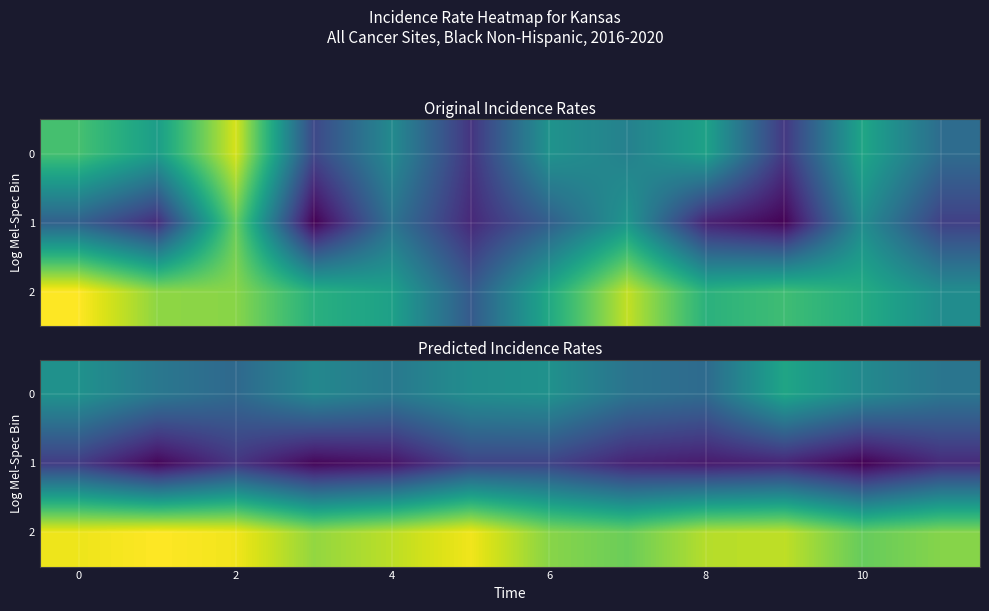

Rank the series by their average value, from lowest to highest.

row_1, row_0, row_2